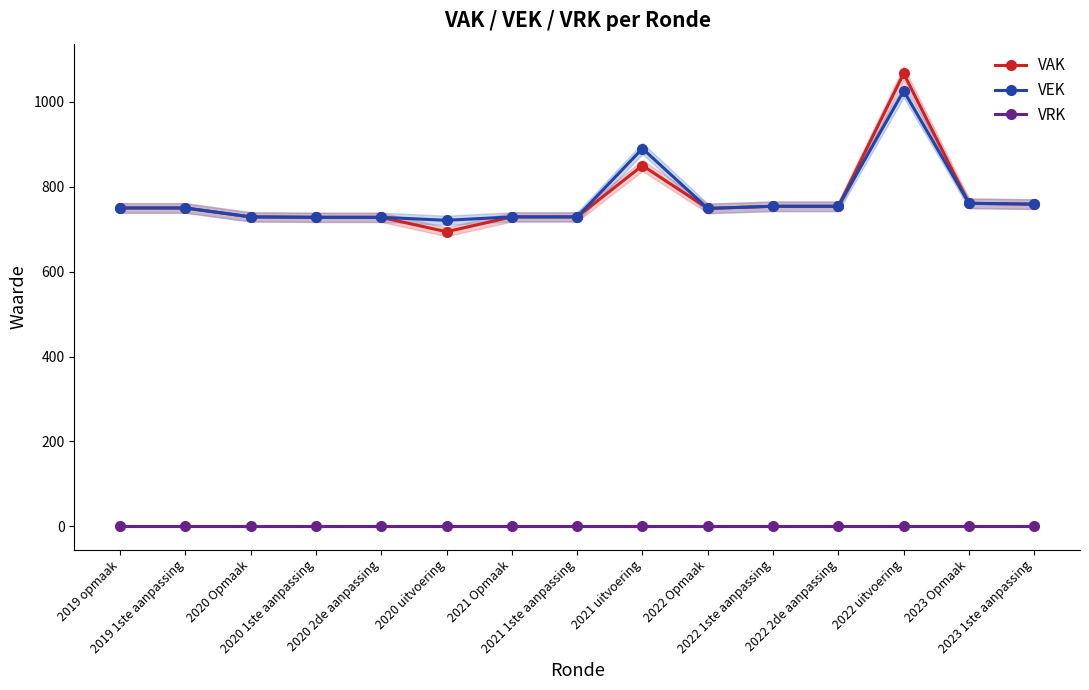

At 2022 uitvoering, list the series in order from smallest to largest.

VRK, VEK, VAK